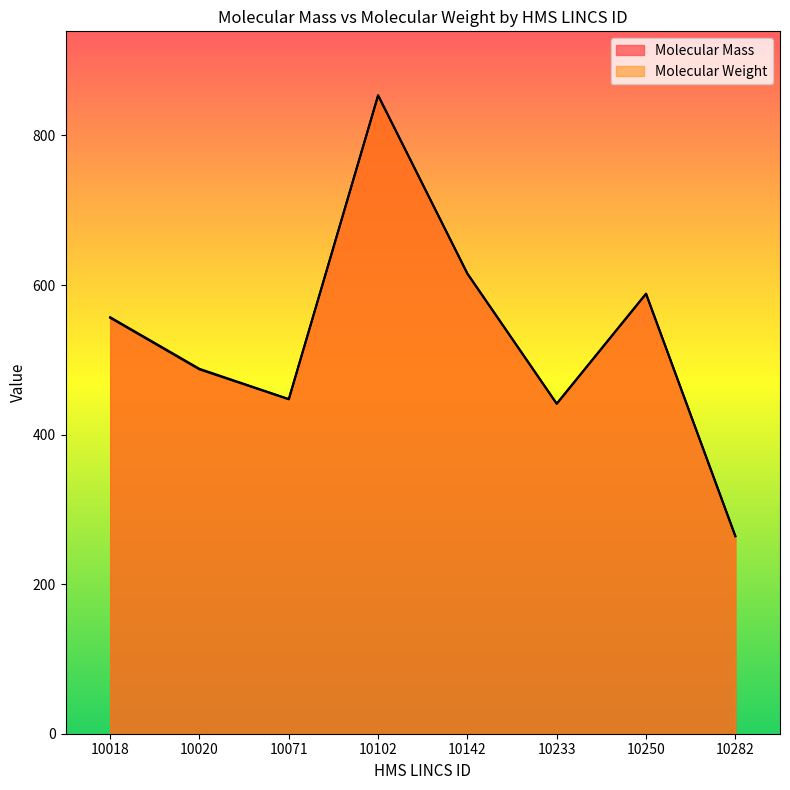

What is the difference between the maximum and minimum values in the Molecular Weight series?

589.6